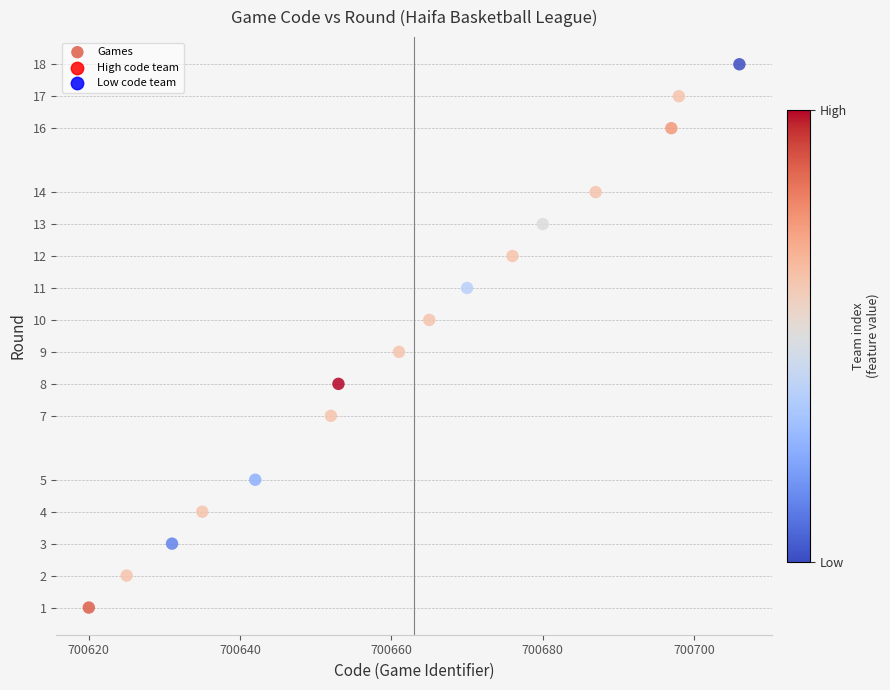

What is the range of X values (max minus min)?

86